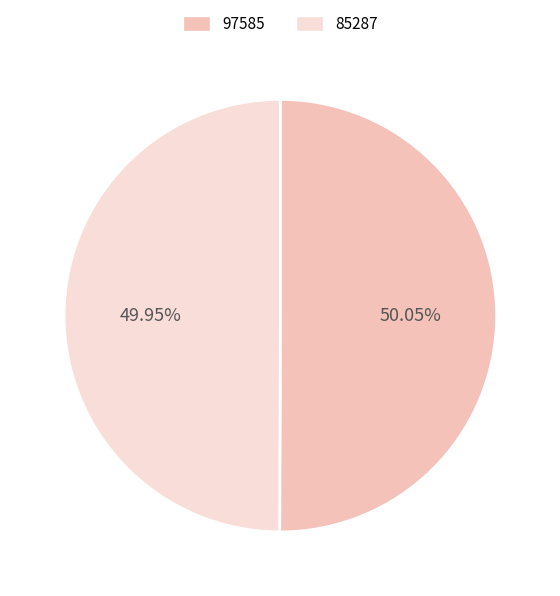

Approximately how many times larger is the value at 97585 compared to 85287?

1.0